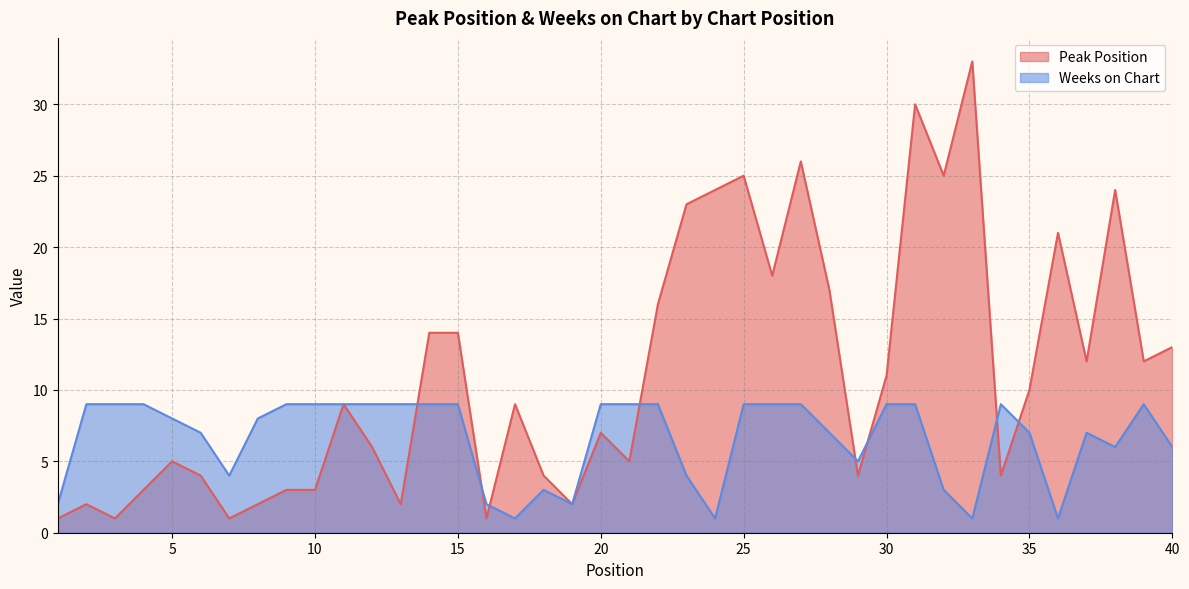

What is the average value of the Weeks on Chart series?

7